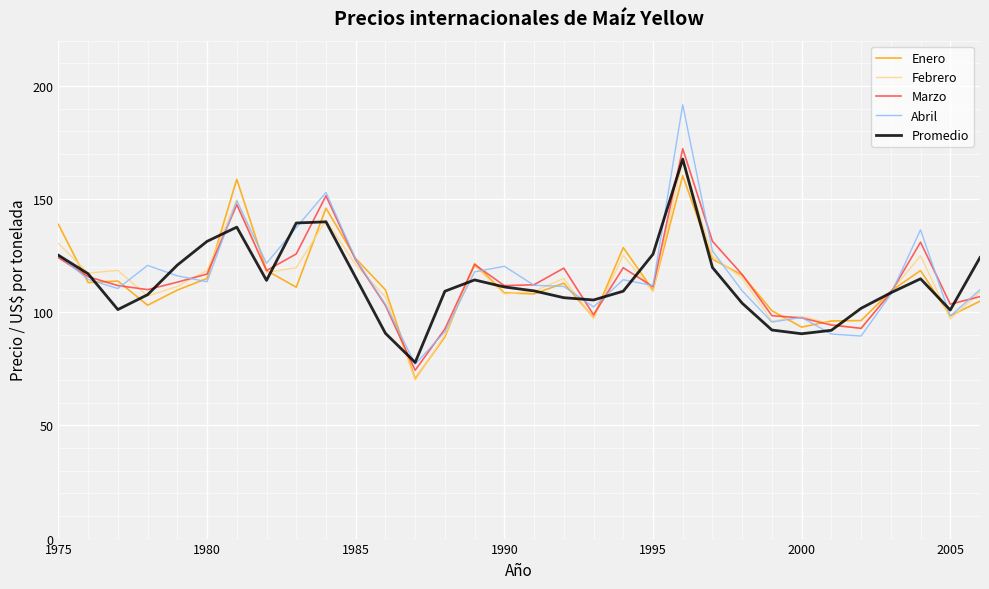

What is the greatest value displayed?

191.7